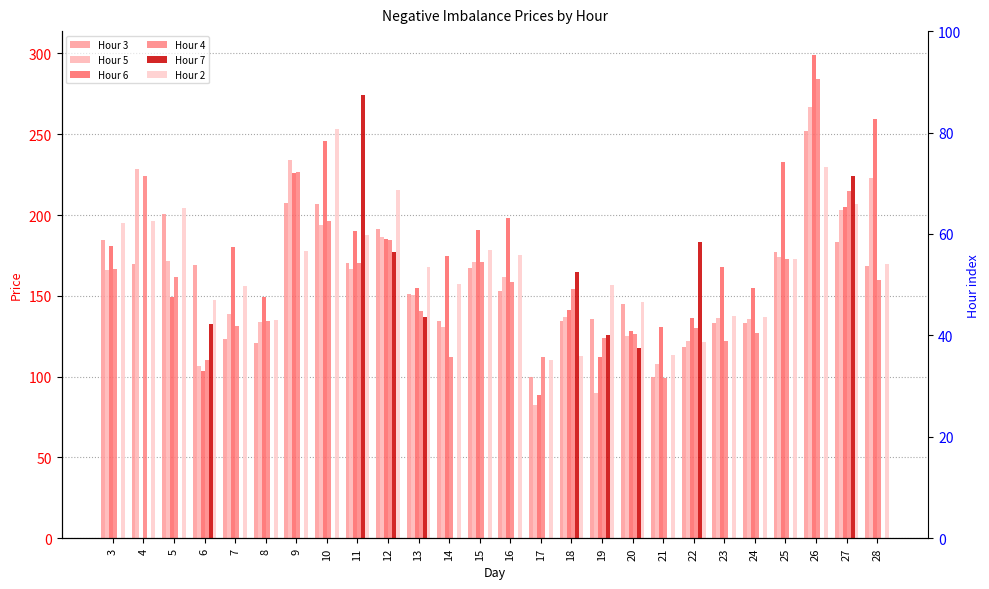

Between 5 and 14, which is larger?

5